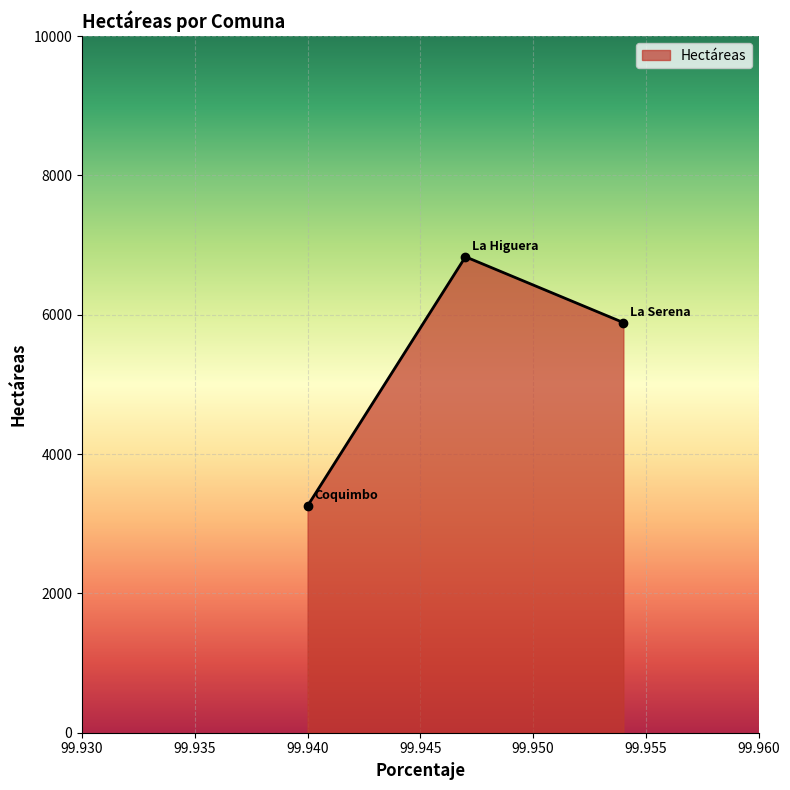

Reading left to right, transcribe all the data shown in this chart.

3256.1	6831.3	5887.0